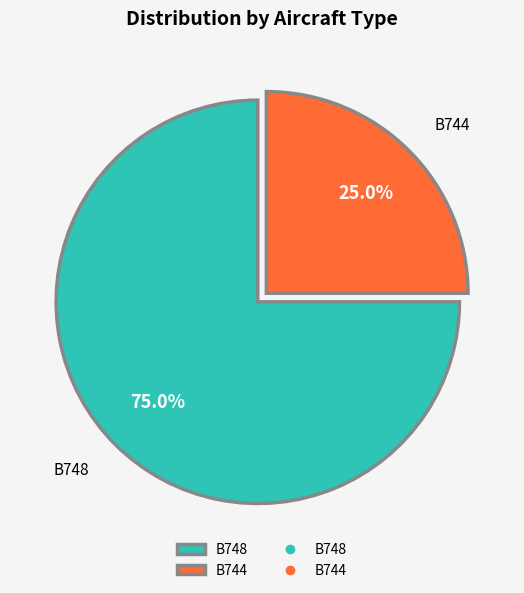

Rank the categories by value from highest to lowest.

B748, B744